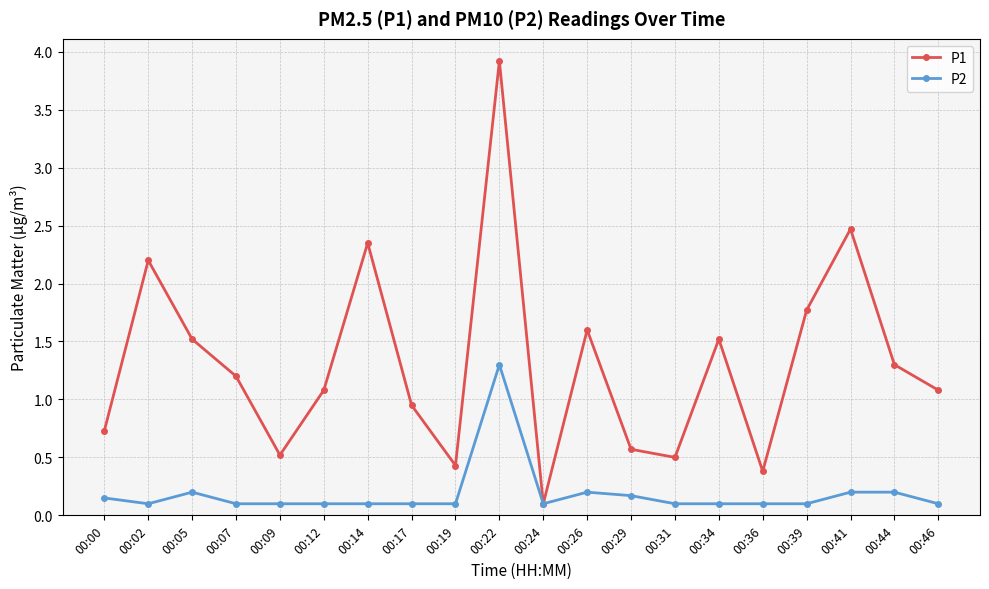

At which category is the sum across all series the highest?

00:22